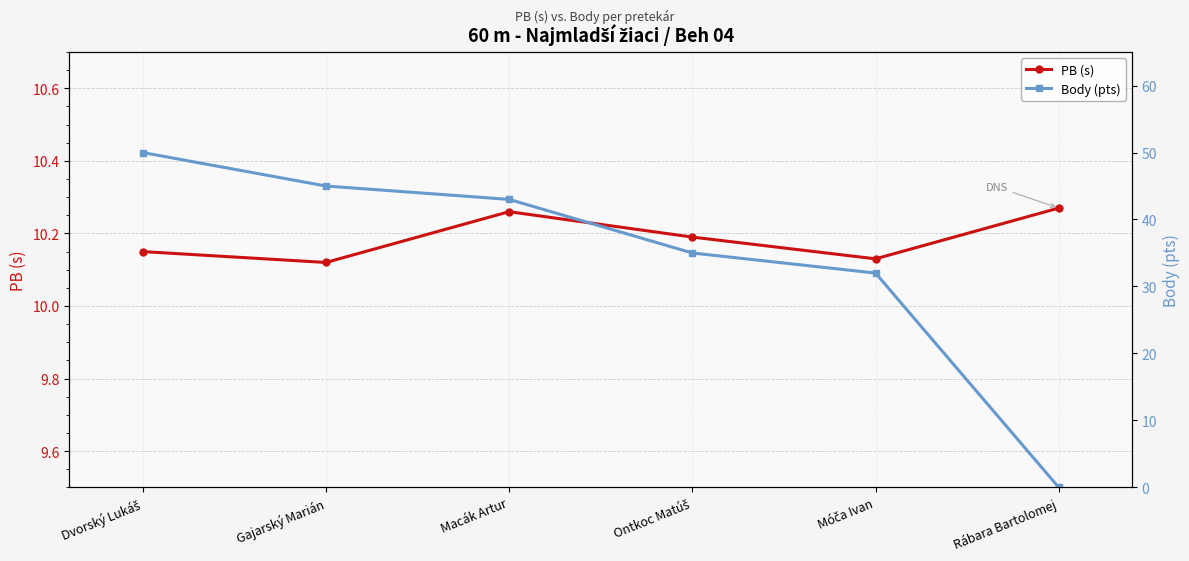

What is the approximate value of PB (s) at Ontkoc Matúš?

10.2